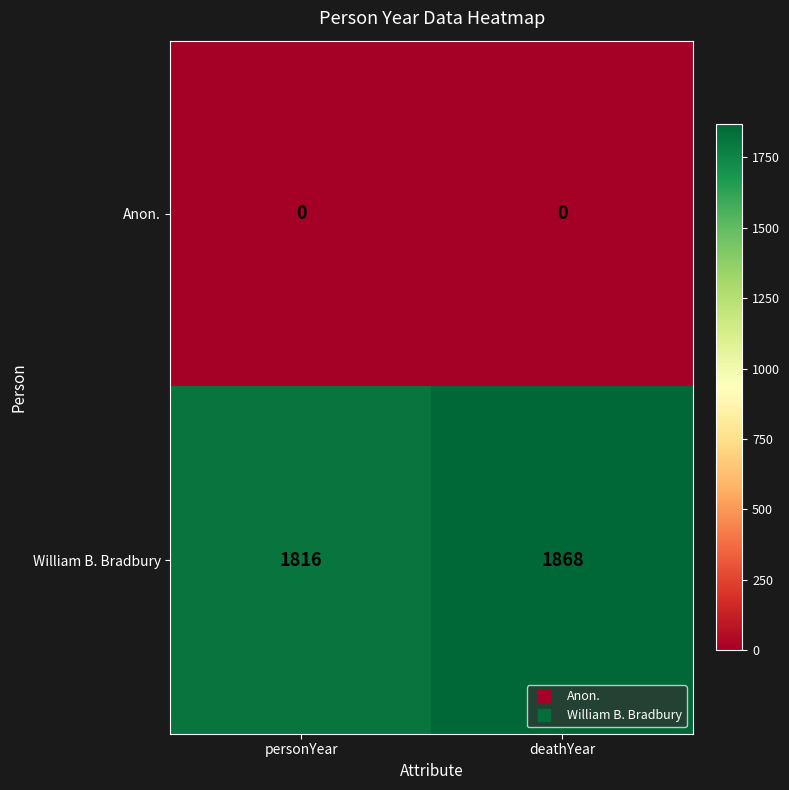

At deathYear, list the series in order from smallest to largest.

Anon., William B. Bradbury